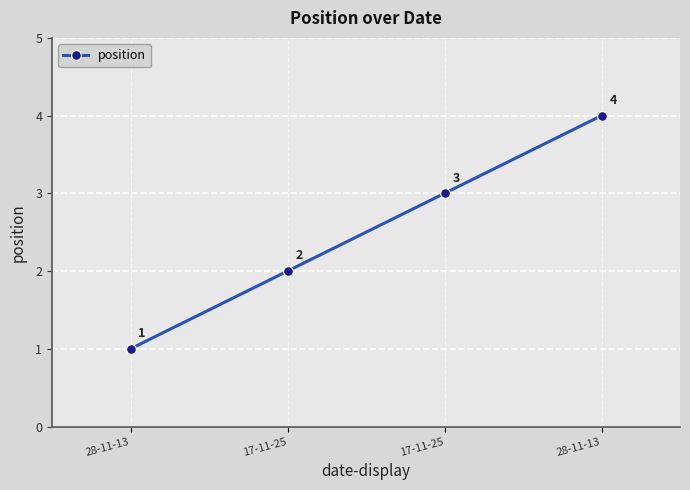

The value at 28-11-13 is 1. True or false?

True